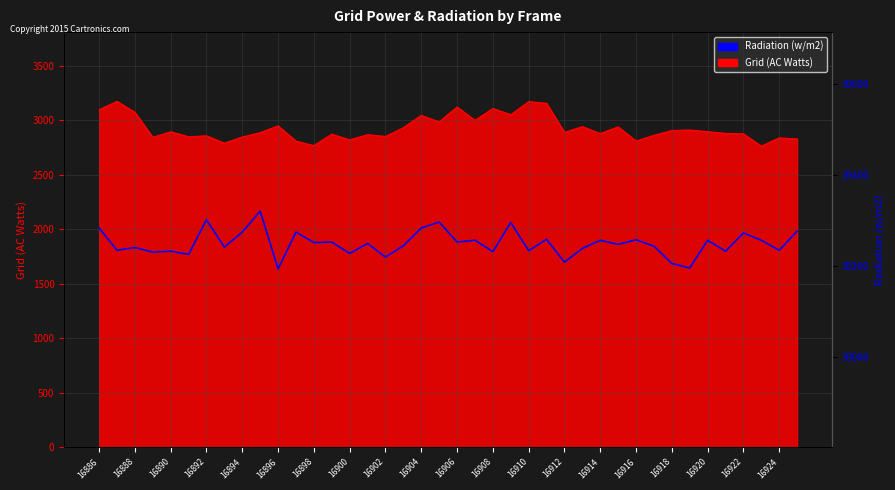

What is the approximate value at 16906?

39252